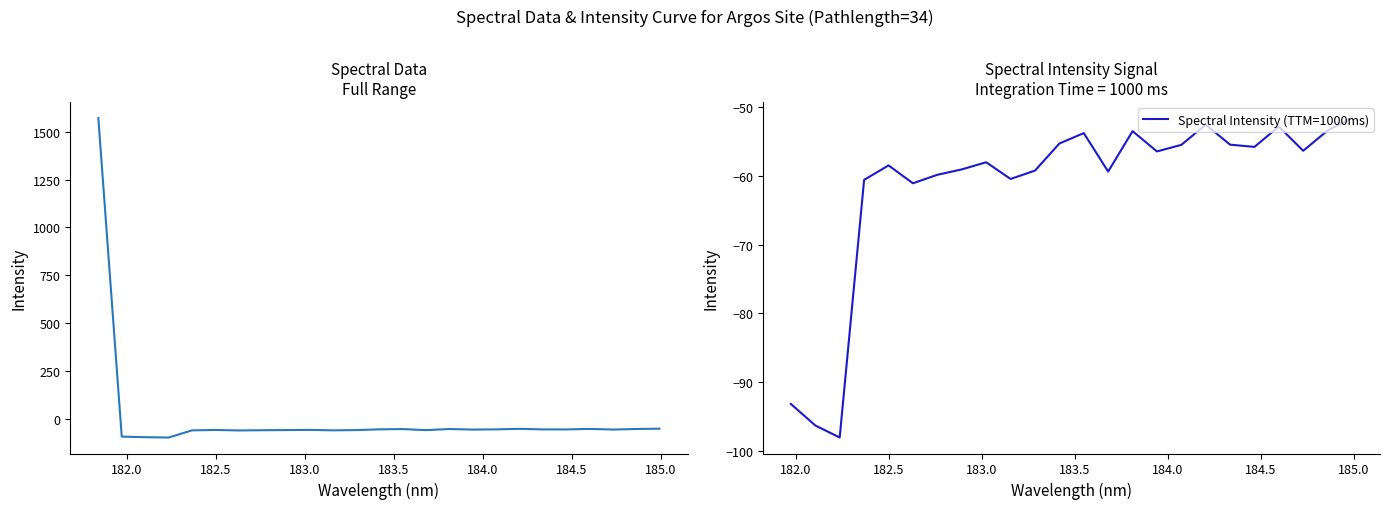

How many values are above zero?

1